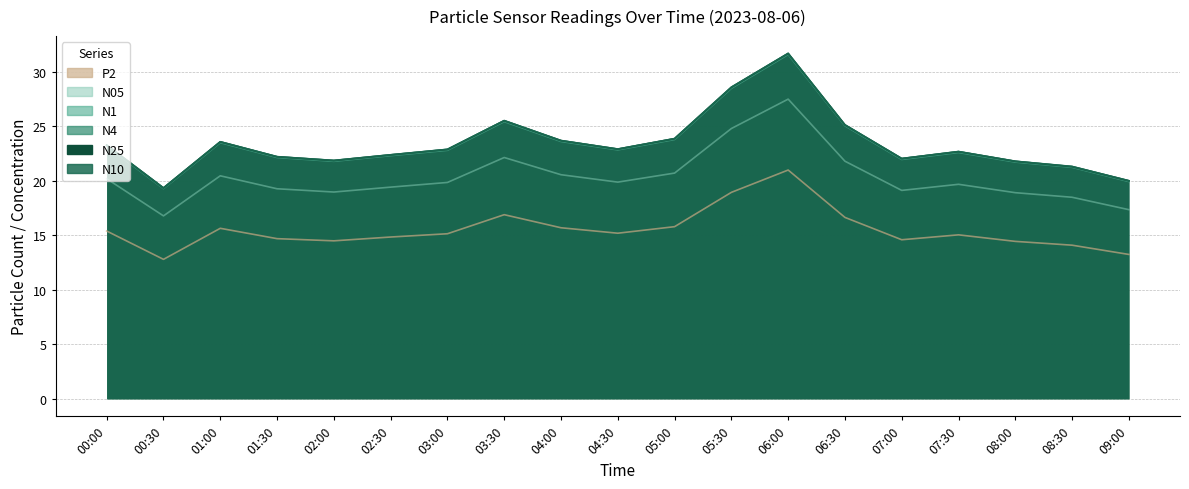

What is the sum of the N1 values at 01:30 and 03:00?

45.0